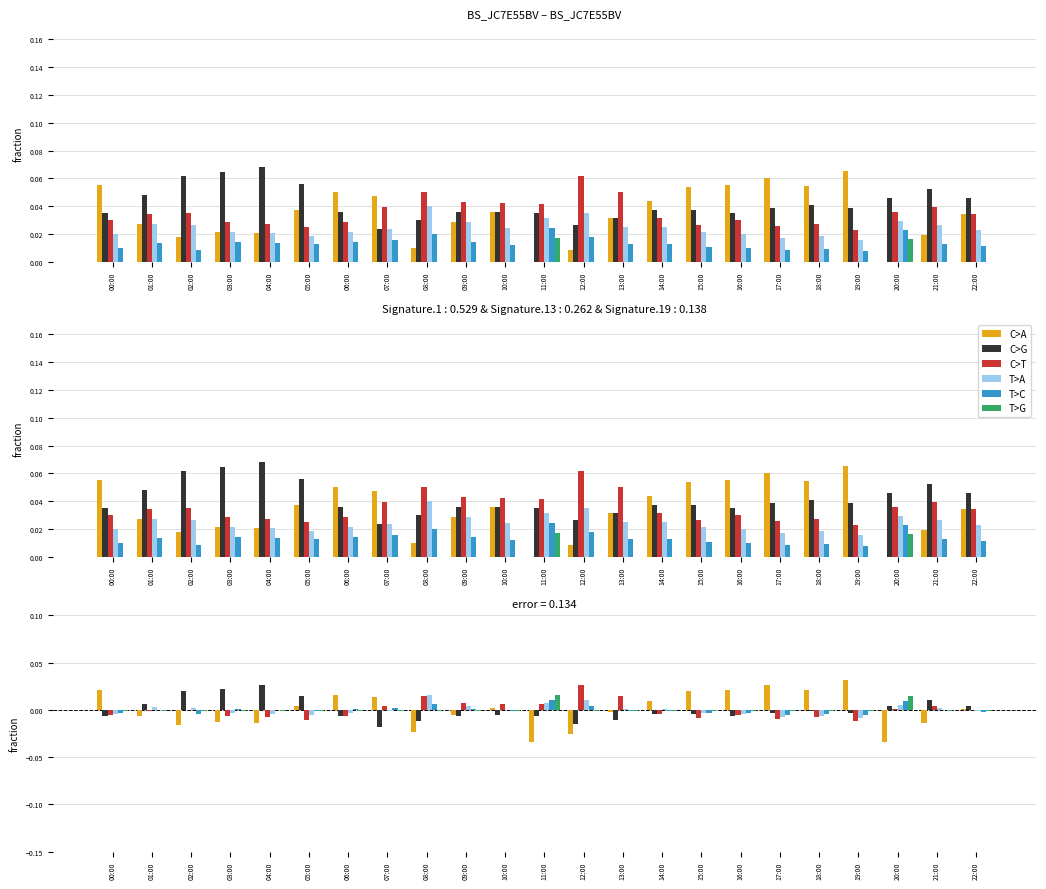

Which category has the highest value in the C>G series?

04:00